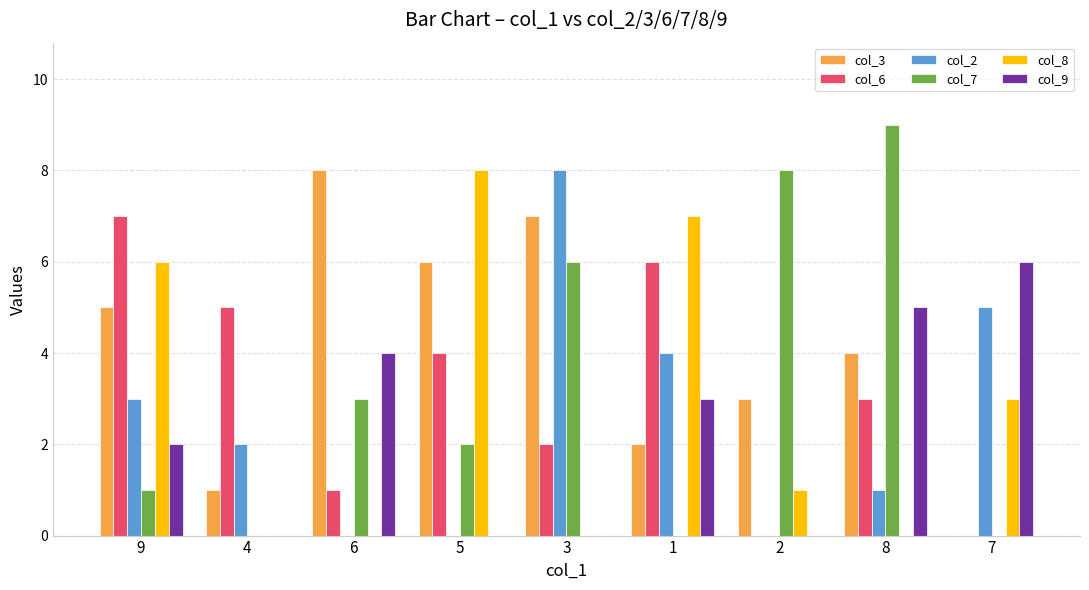

Reading left to right, list all the values displayed in this chart.

col_3: 9=5	4=1	6=8	5=6	3=7	1=2	2=3	8=4	7=0
col_6: 9=7	4=5	6=1	5=4	3=2	1=6	2=0	8=3	7=0
col_2: 9=3	4=2	6=0	5=0	3=8	1=4	2=0	8=1	7=5
col_7: 9=1	4=0	6=3	5=2	3=6	1=0	2=8	8=9	7=0
col_8: 9=6	4=0	6=0	5=8	3=0	1=7	2=1	8=0	7=3
col_9: 9=2	4=0	6=4	5=0	3=0	1=3	2=0	8=5	7=6